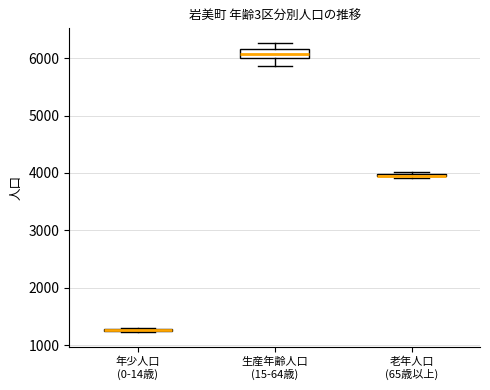

Comparing the boxes themselves (not the whiskers), which one is the tallest?

生産年齢人口 (15-64歳)